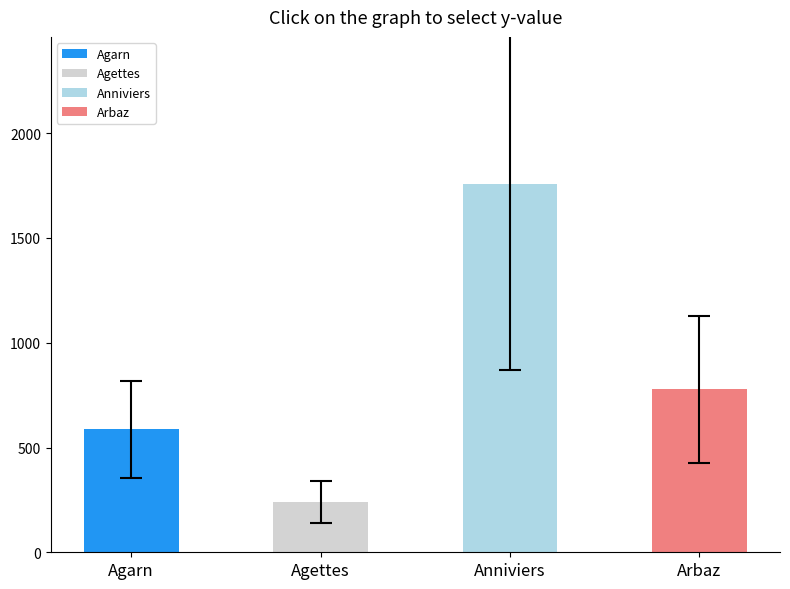

At which category does the chart reach its minimum across all series?

Agettes